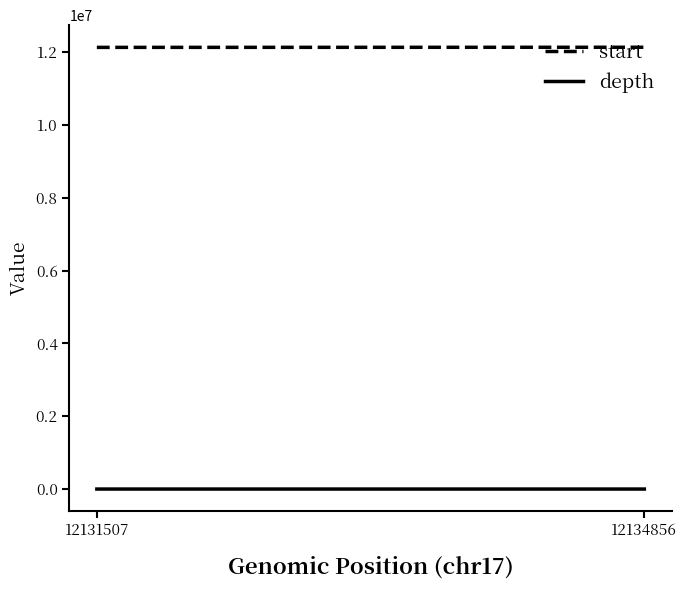

What is the average value of the start series?

12133182